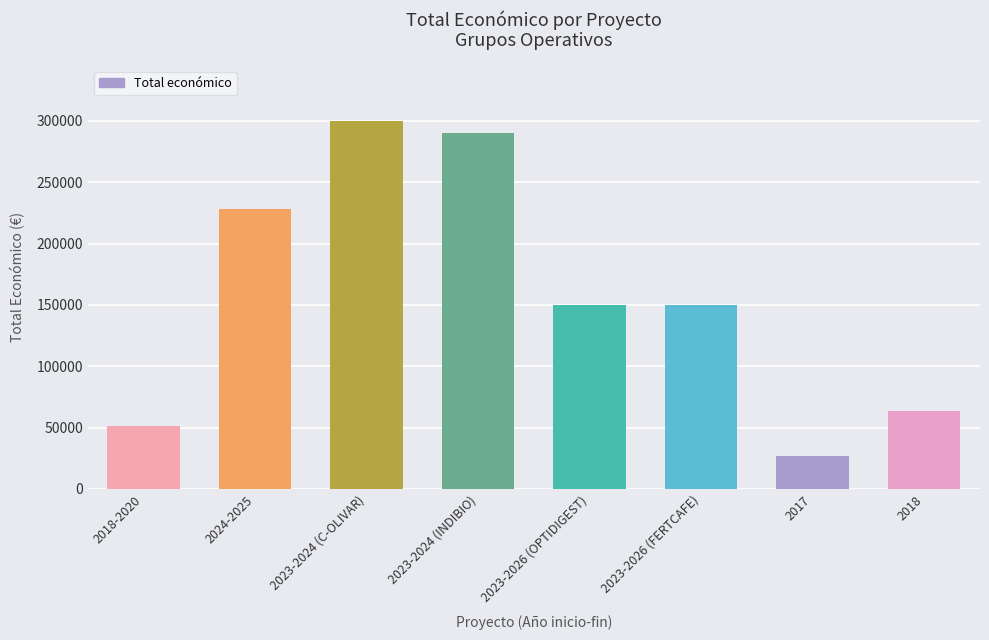

Approximately how many times larger is the value at 2023-2026 (OPTIDIGEST) compared to 2023-2024 (C-OLIVAR)?

0.5